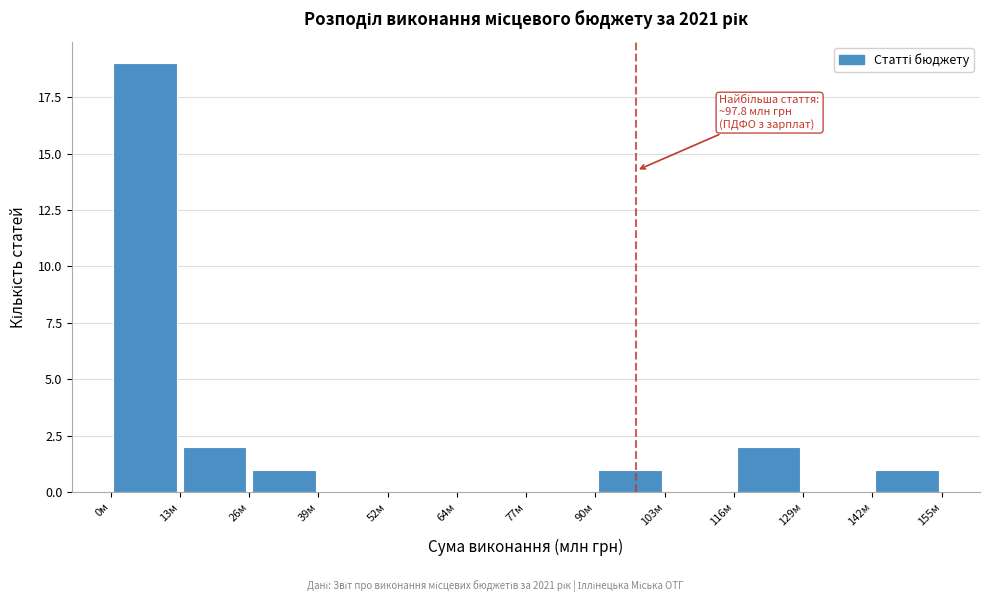

Over which range of the x-axis is the bar tallest?

0 to 12